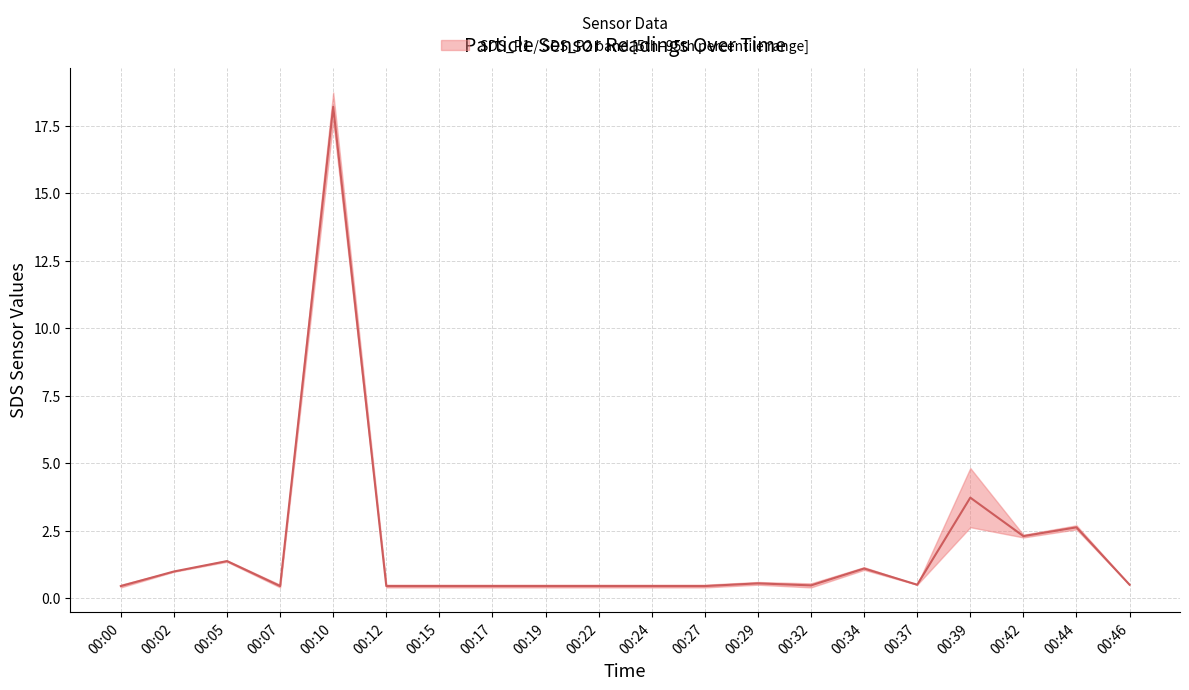

Which category has the highest value across all series?

00:10